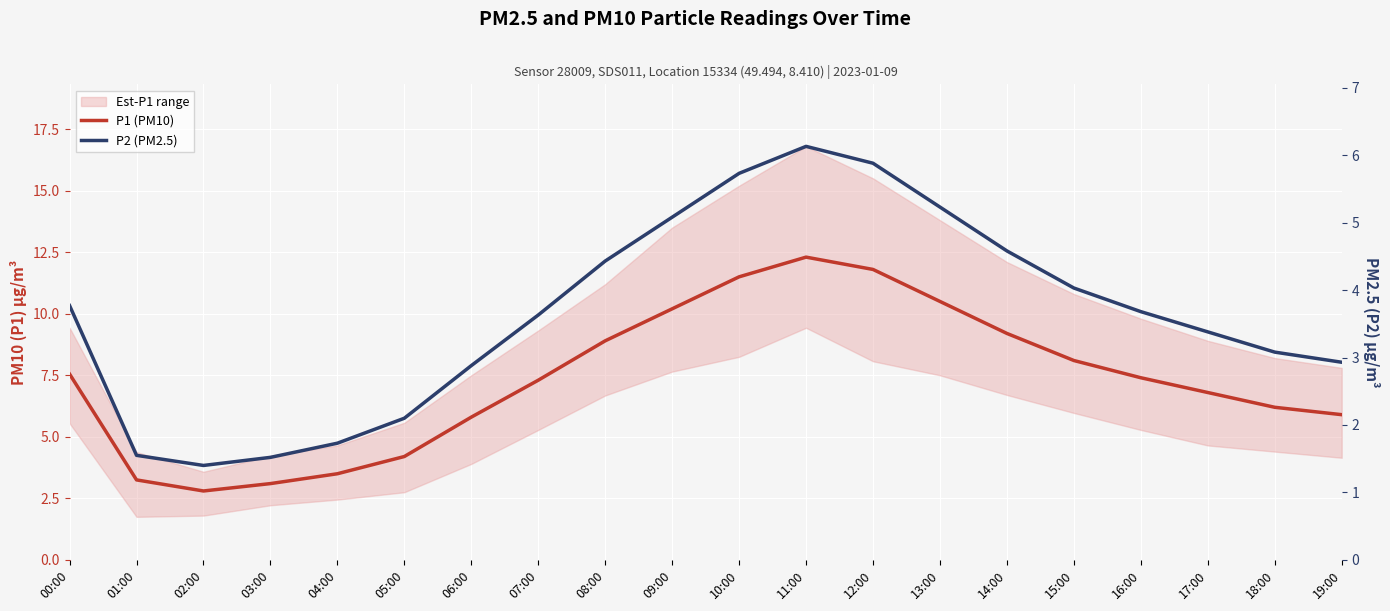

Reading left to right, transcribe all the data shown in this chart.

P1 (PM10): 7.5	3.2	2.8	3.1	3.5	4.2	5.8	7.3	8.9	10.2	11.5	12.3	11.8	10.5	9.2	8.1	7.4	6.8	6.2	5.9
P2 (PM2.5): 3.8	1.6	1.4	1.5	1.7	2.1	2.9	3.6	4.4	5.1	5.7	6.1	5.9	5.2	4.6	4.0	3.7	3.4	3.1	2.9